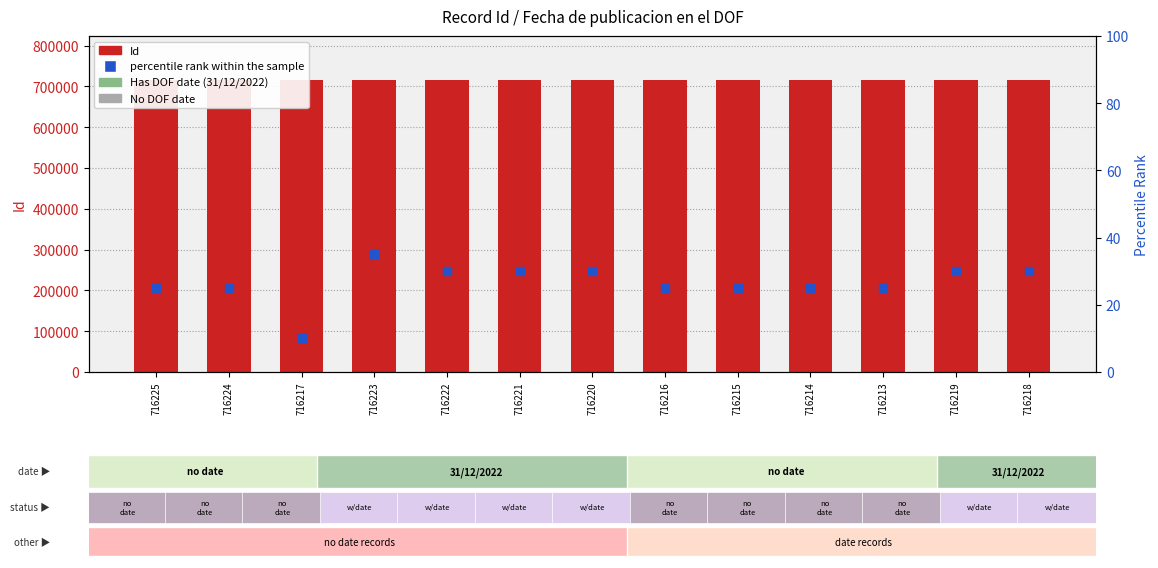

Which series has the largest total across all categories?

Id